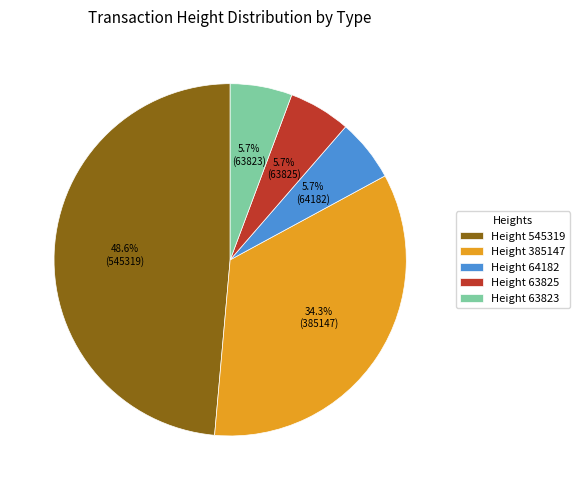

What is the largest slice in the pie chart?

Height 545319